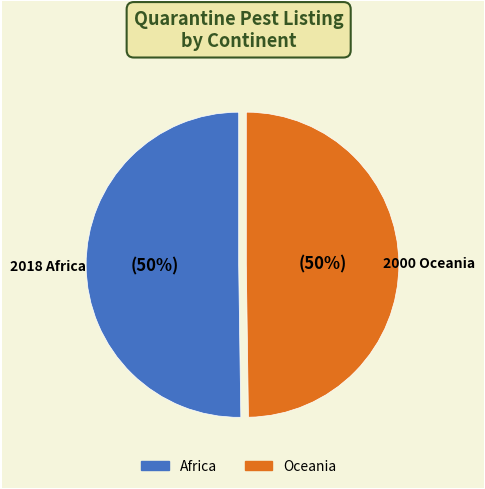

The Oceania slice represents 50% of the pie. True or false?

True